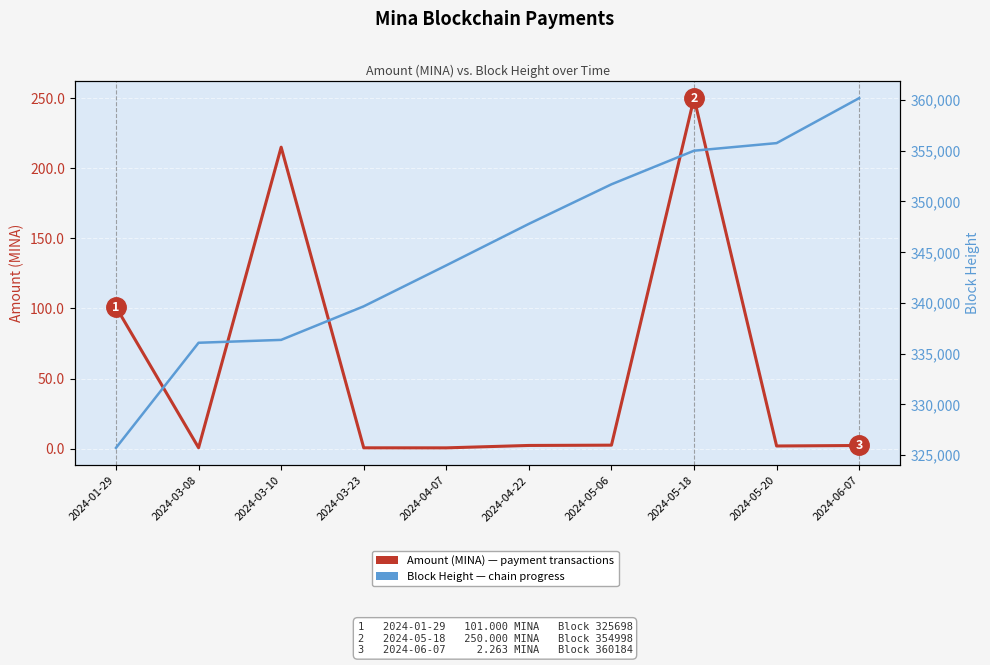

Which category has the highest value in the Block Height series?

2024-06-07